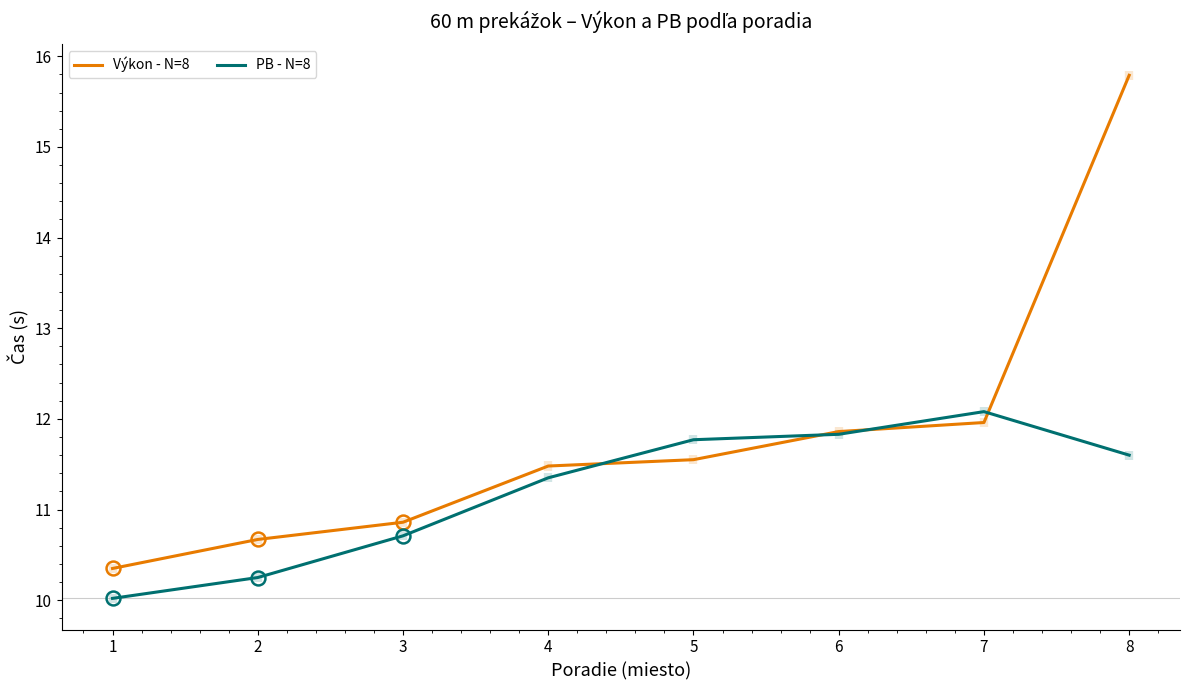

What is the difference between the PB - N=8 values at 2 and 4?

1.1